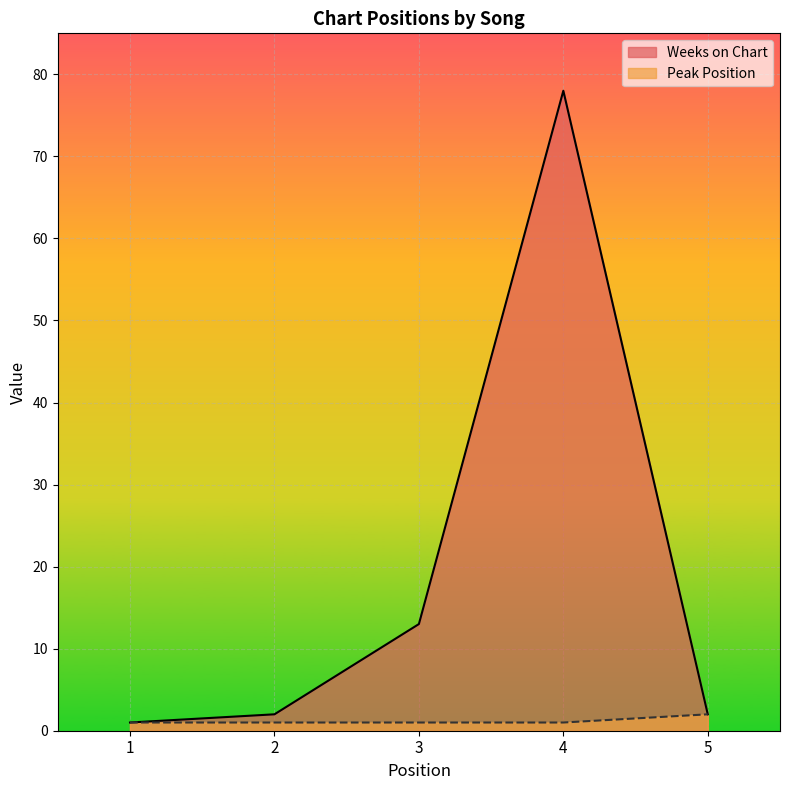

Which category has the lowest value across all series?

1